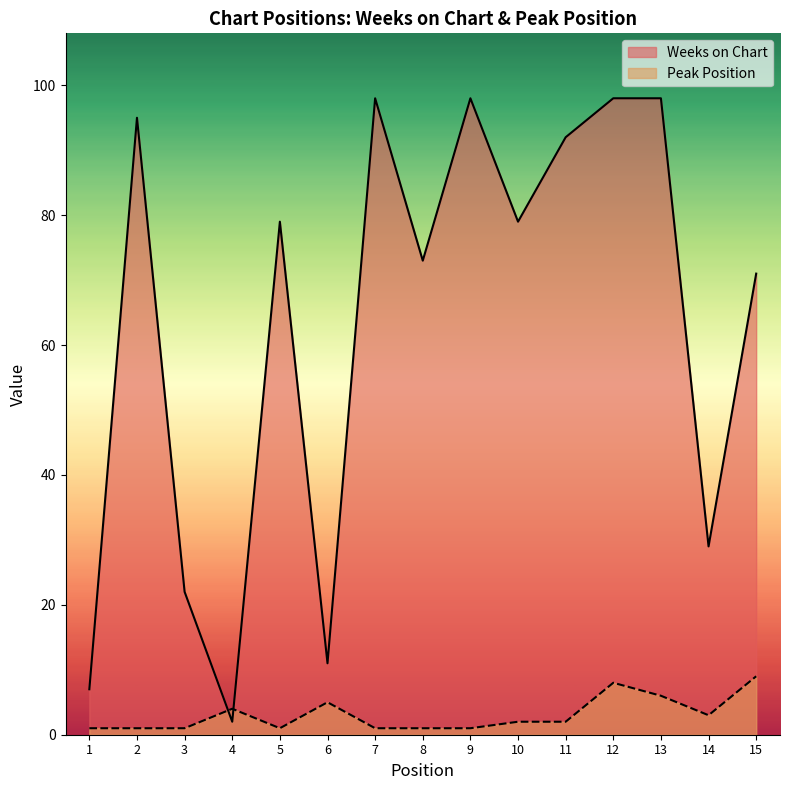

The value of Peak Position at 15 is 9. True or false?

True